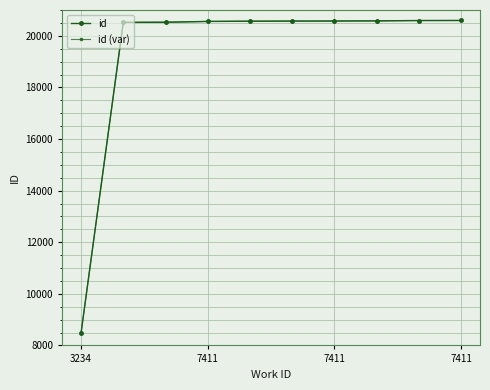

What is the maximum value shown in the chart?

20594.0